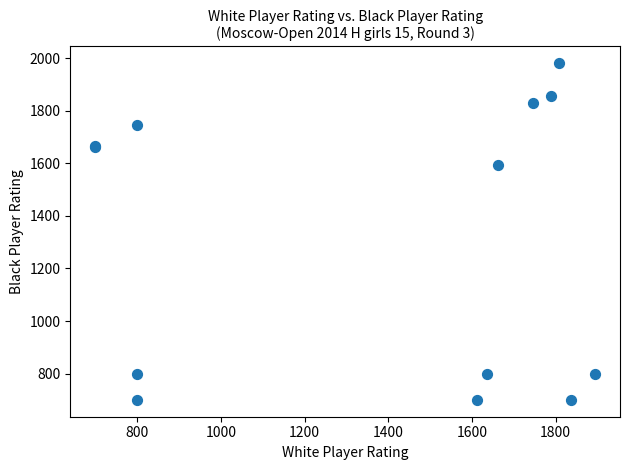

What Y value in the scatter plot is closest to 1340?

1595